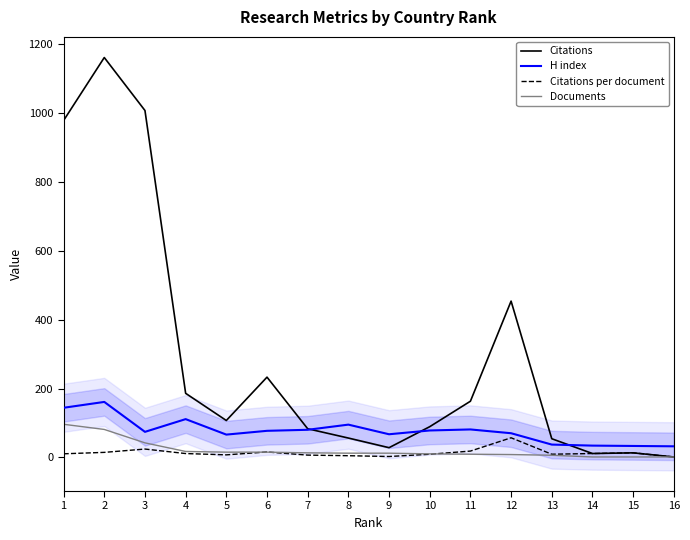

Which has a higher value, 12 or 6?

12